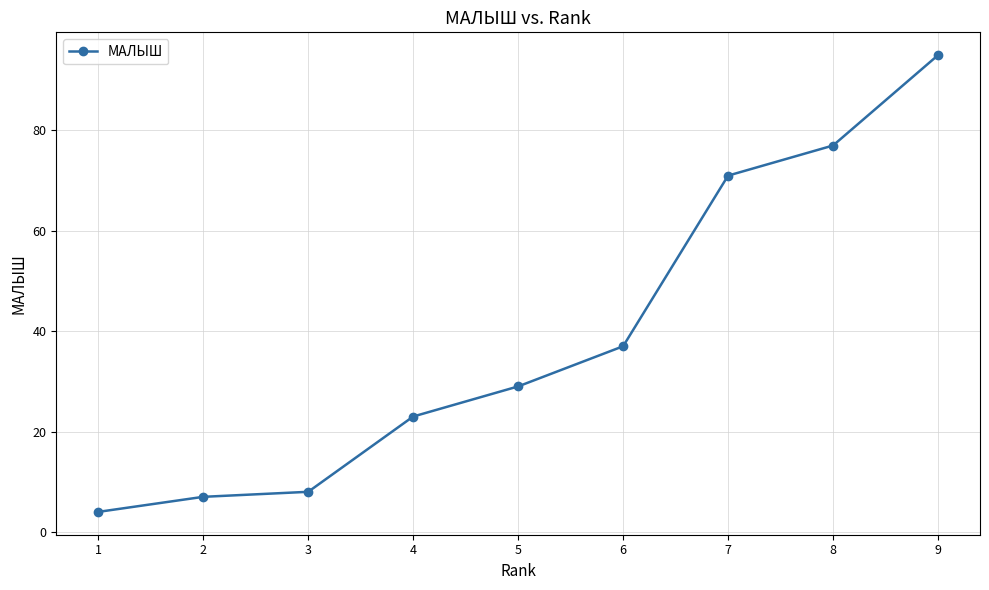

Where is the data nearest to the value 49?

6